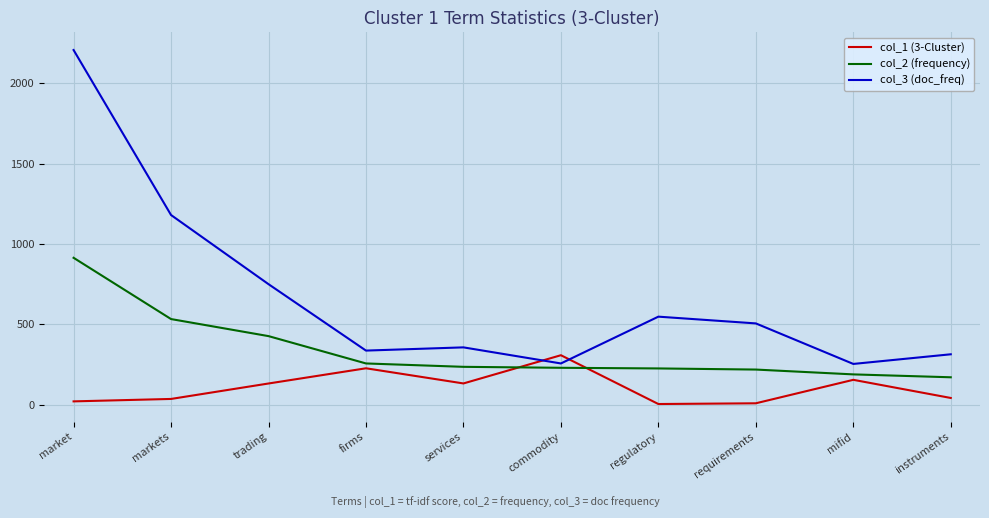

Which series ends up on top after the final intersection of col_3 (doc_freq) and col_1 (3-Cluster)?

col_3 (doc_freq)